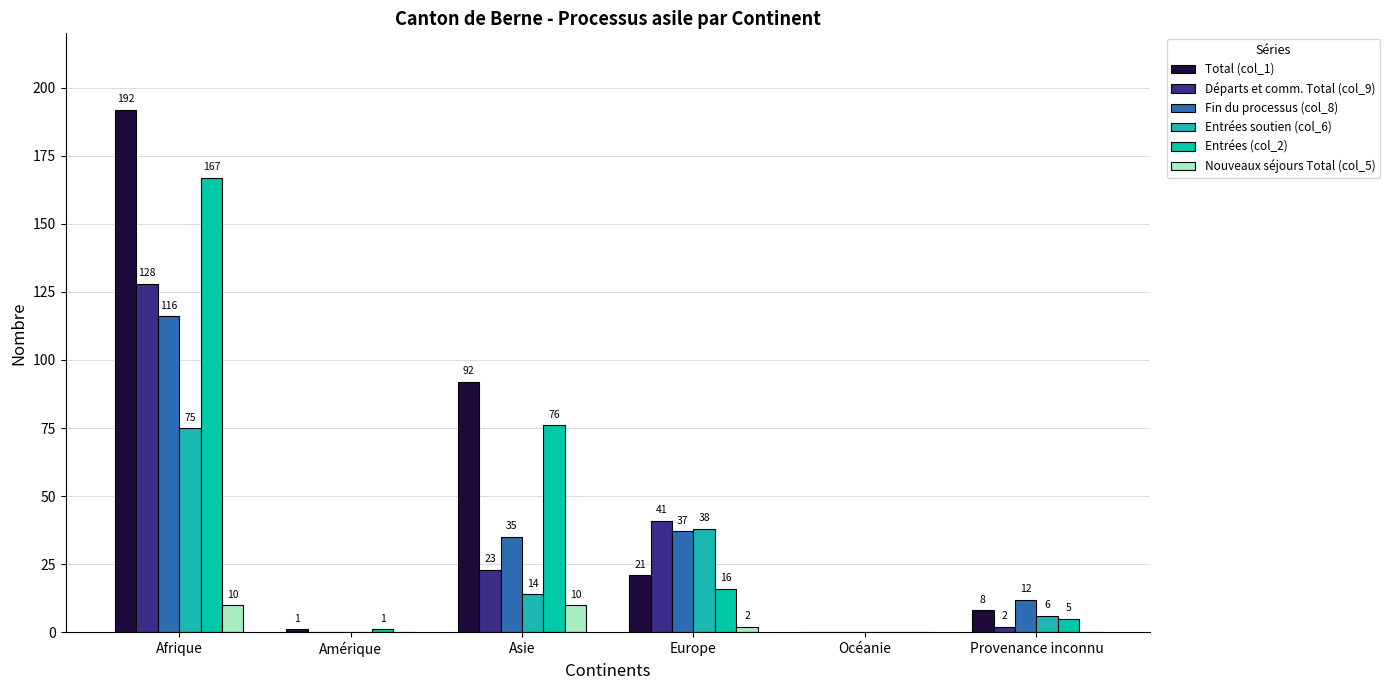

Count the number of data series in this chart.

6